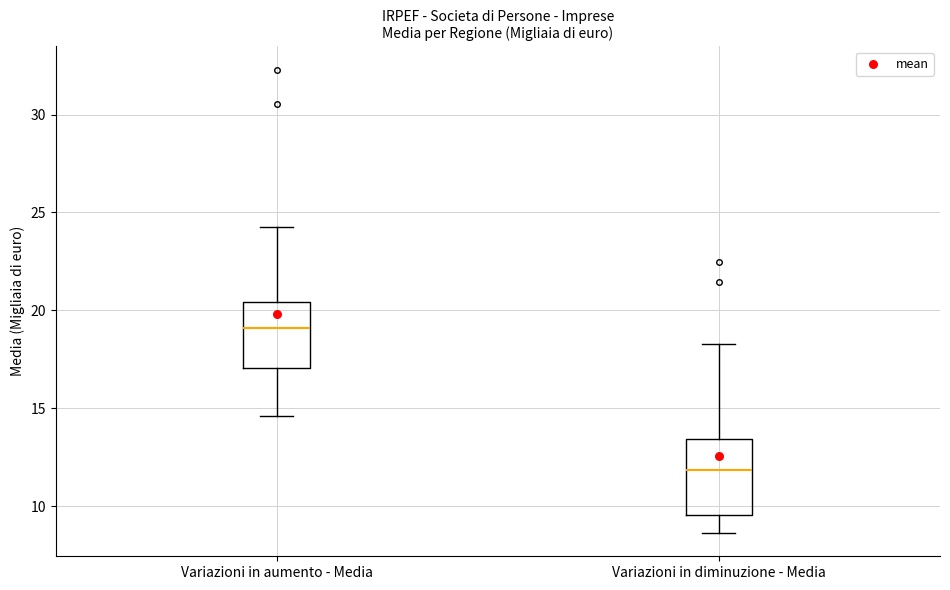

Which box is the tallest, from its lower edge to its upper edge?

Variazioni in diminuzione - Media